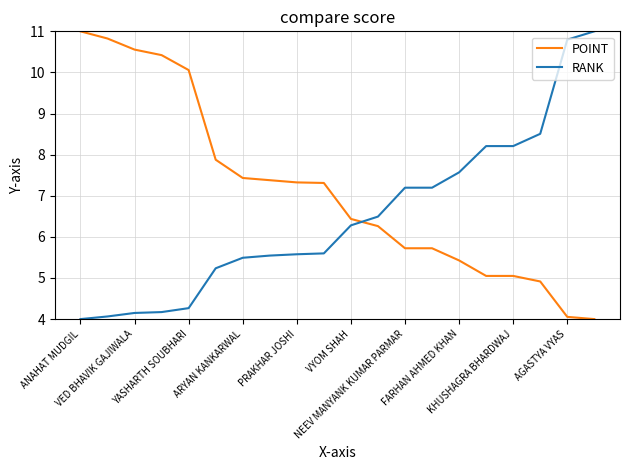

Rank the series by their average value, from lowest to highest.

RANK, POINT